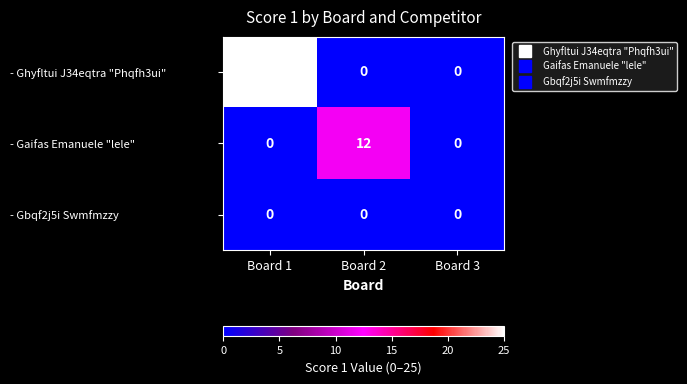

Is it true that - Ghyfltui J34eqtra "Phqfh3ui" equals 0 at Board 3?

True